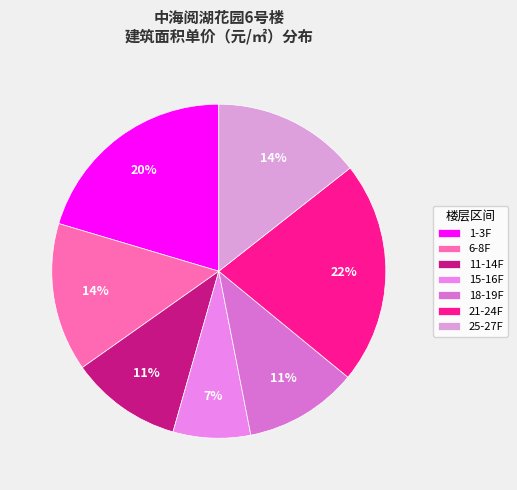

Count the number of slices in the pie.

7